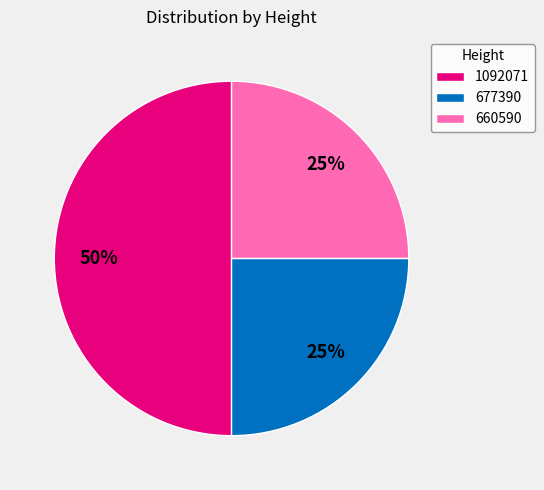

Is the sum of 660590 and 1092071 greater than half?

Yes